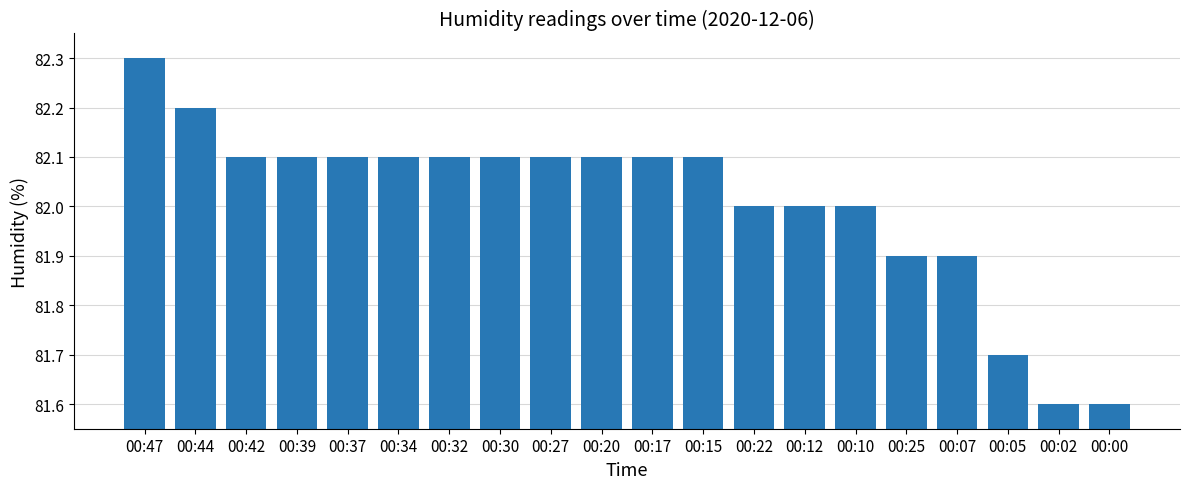

What is the smallest value displayed?

81.6